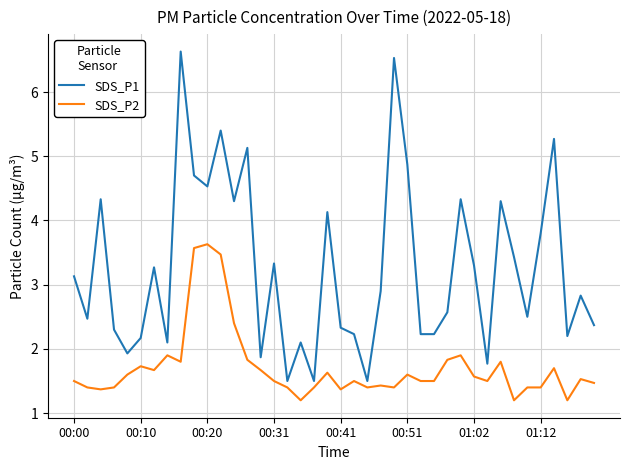

What is the difference between the maximum and minimum values in the SDS_P2 series?

2.4